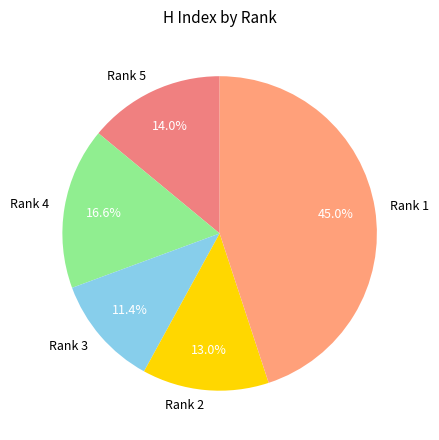

Count the number of slices in the pie.

5